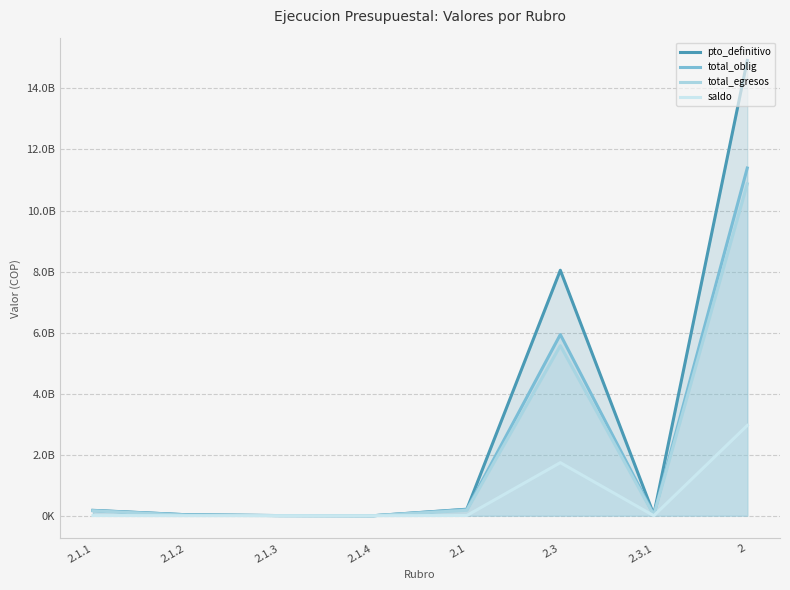

What is the difference between the maximum and minimum values in the total_egresos series?

10873535048.9